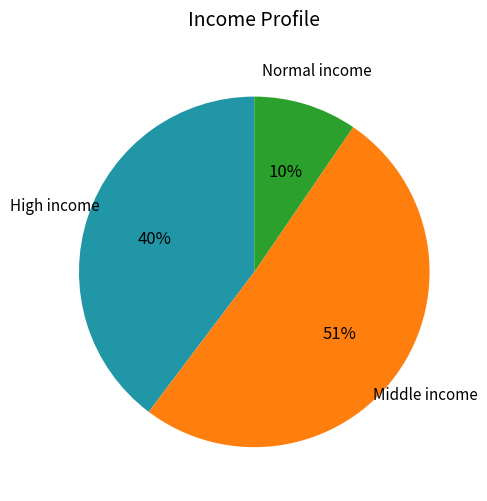

To the nearest percent, what is the difference between the largest and smallest slice percentages?

41%